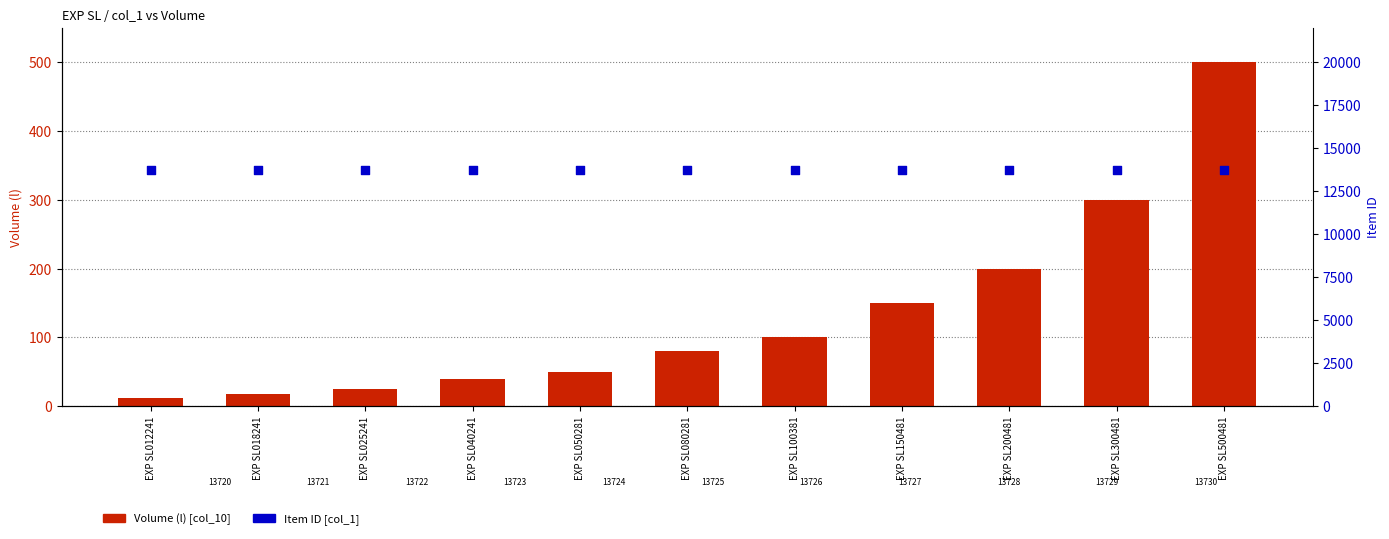

Which series contains the highest Y value?

Item ID (col_1)